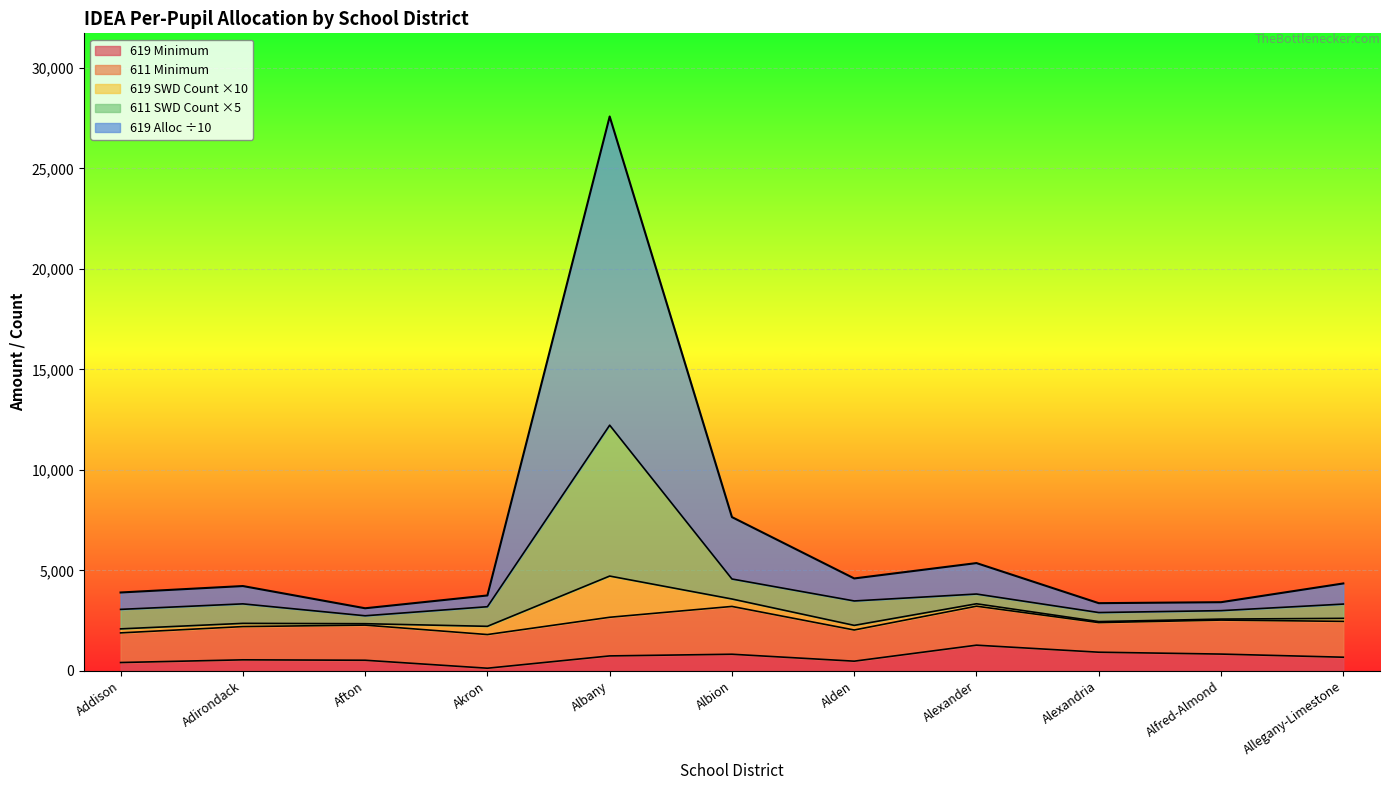

What is the approximate value of 619 Minimum at Alexander?

1283.0